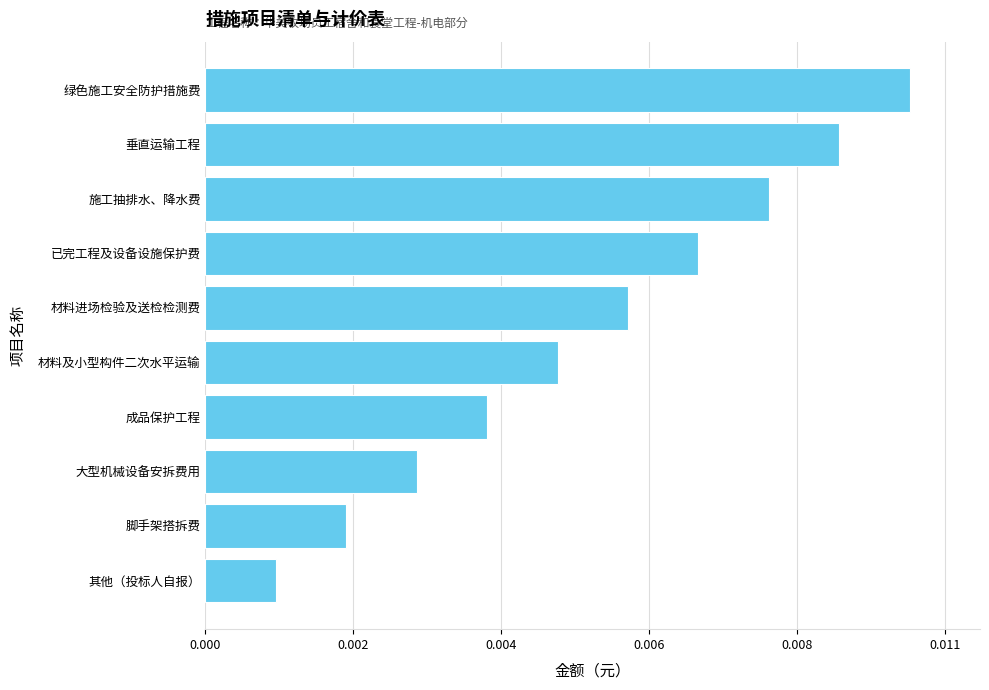

Are the bars horizontal?

Yes